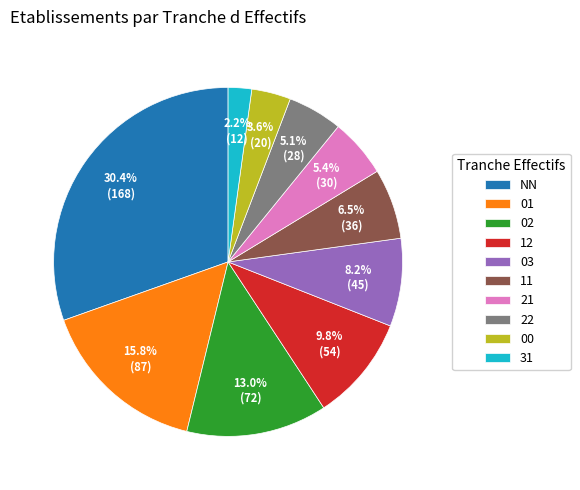

Does any single category account for the majority?

No